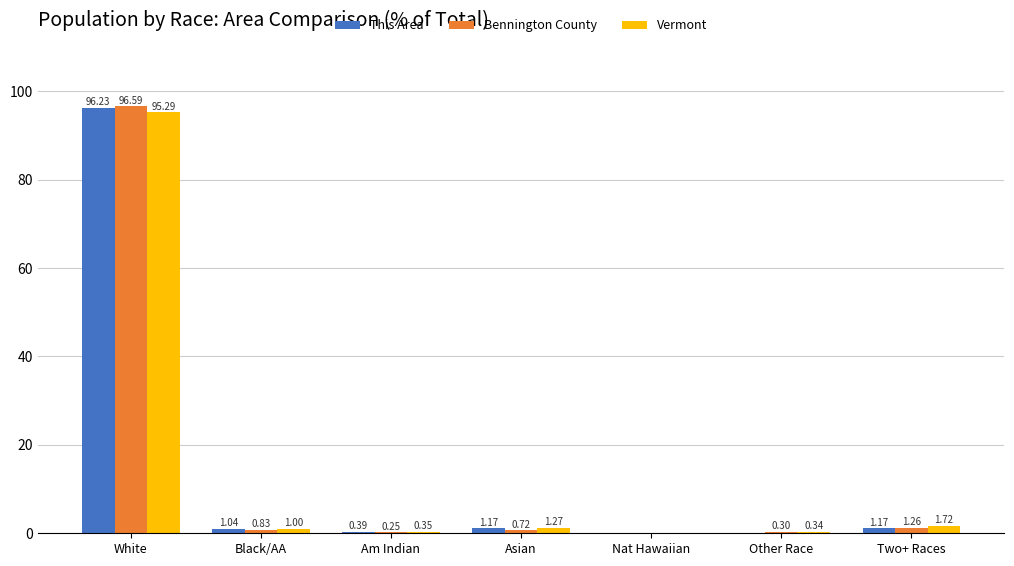

How many groups of bars are there?

7